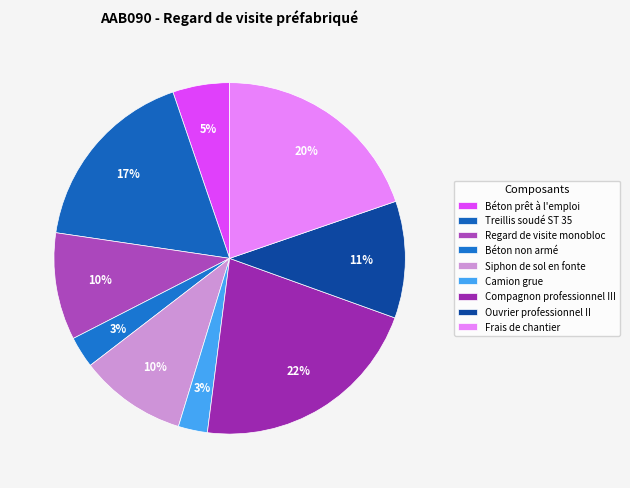

To the nearest percent, what is the average slice percentage?

11%